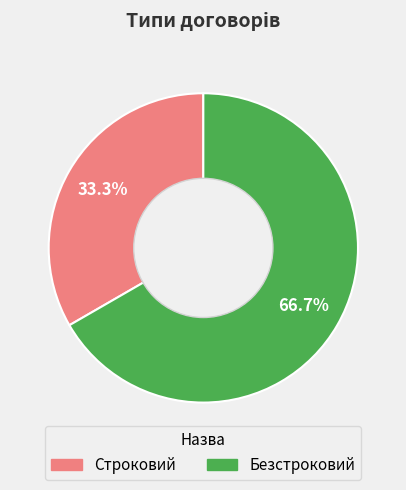

What is the smallest slice in the pie chart?

Строковий